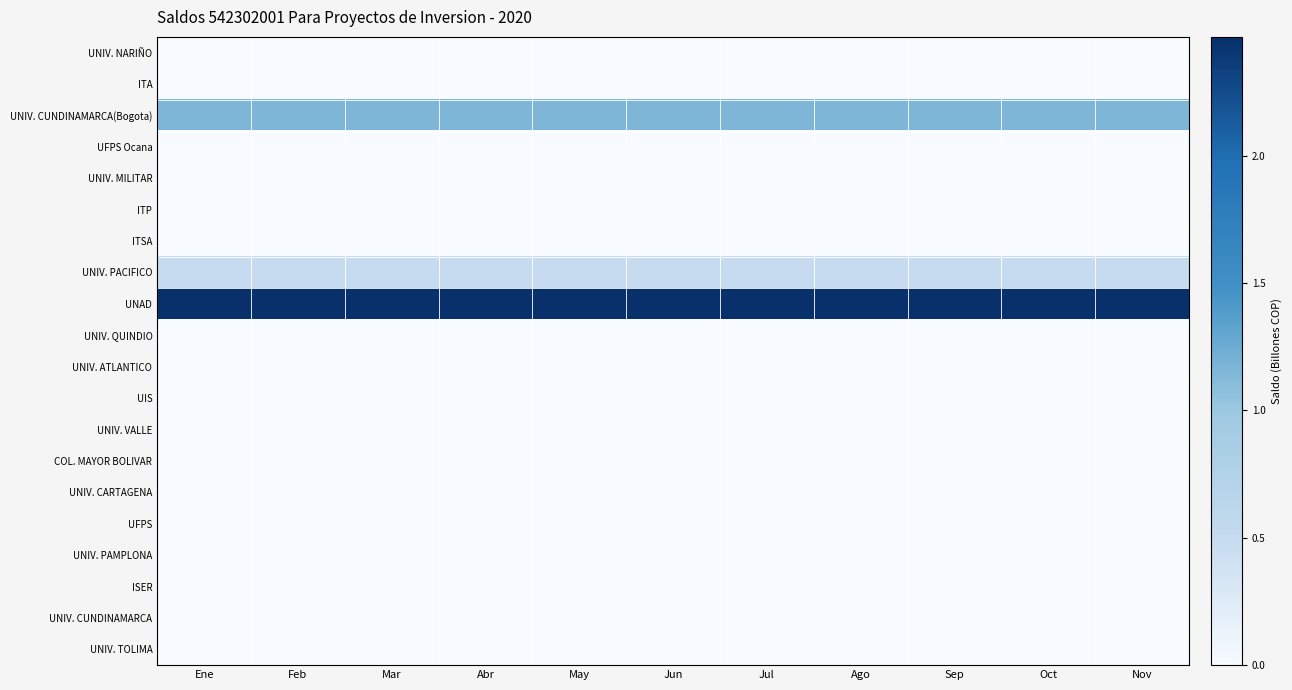

How many series are shown in this chart?

20